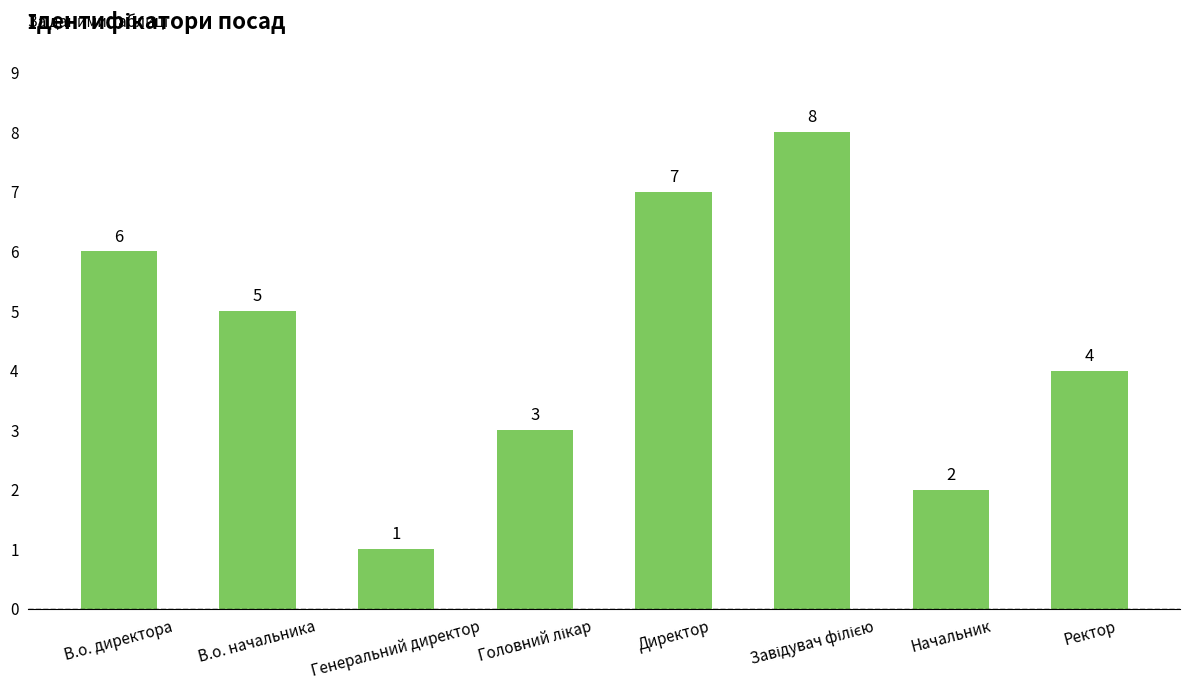

Where does the data first go above 5?

В.о. директора